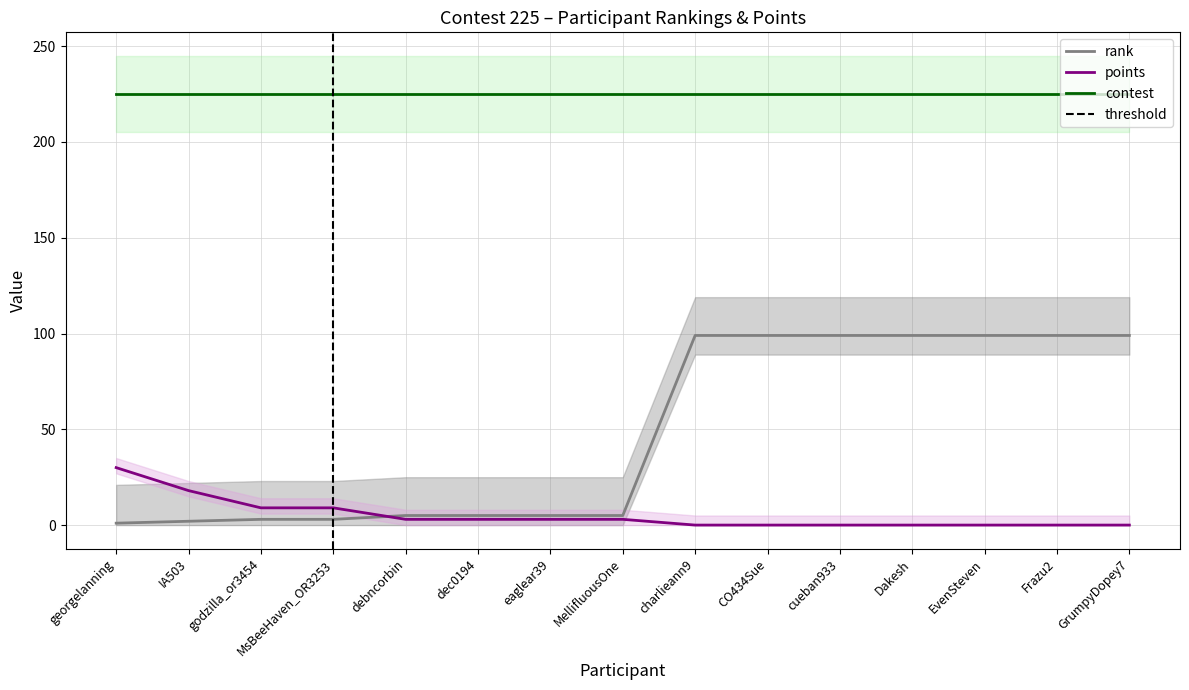

How many lines are shown in the chart?

3